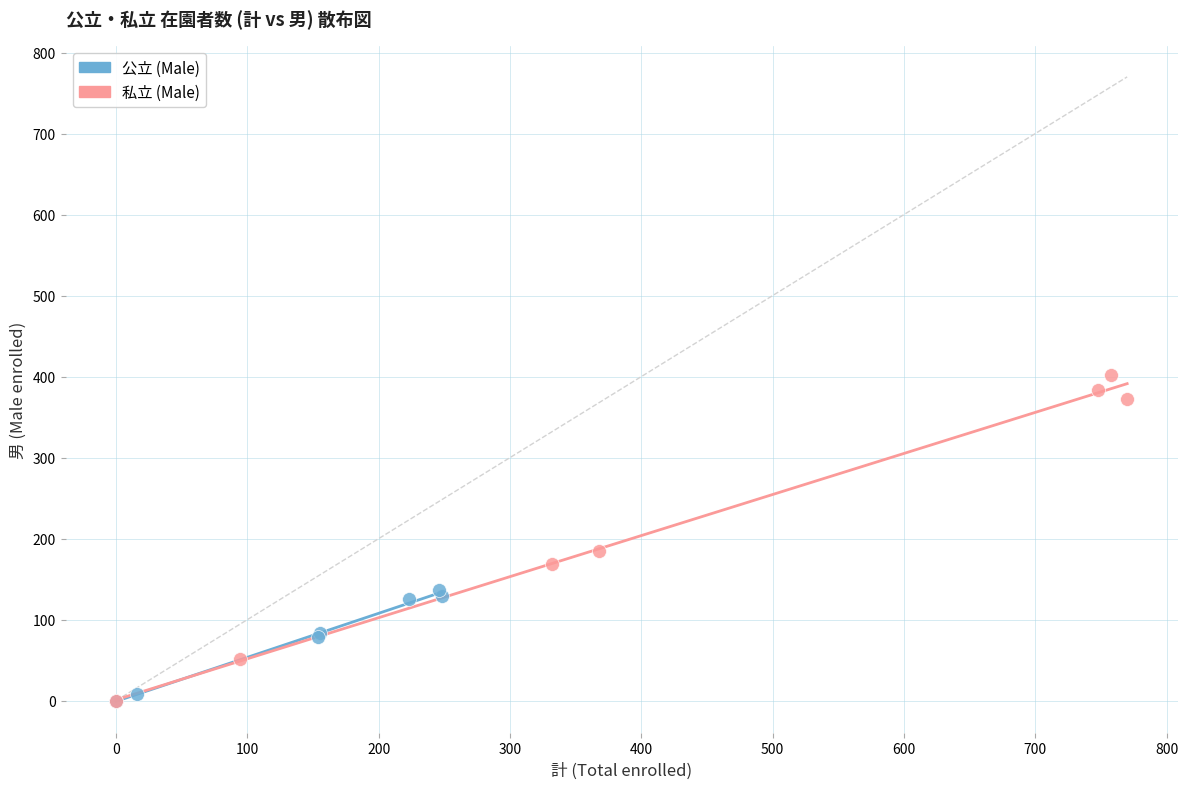

Which series reaches the maximum Y coordinate?

私立 (Male)